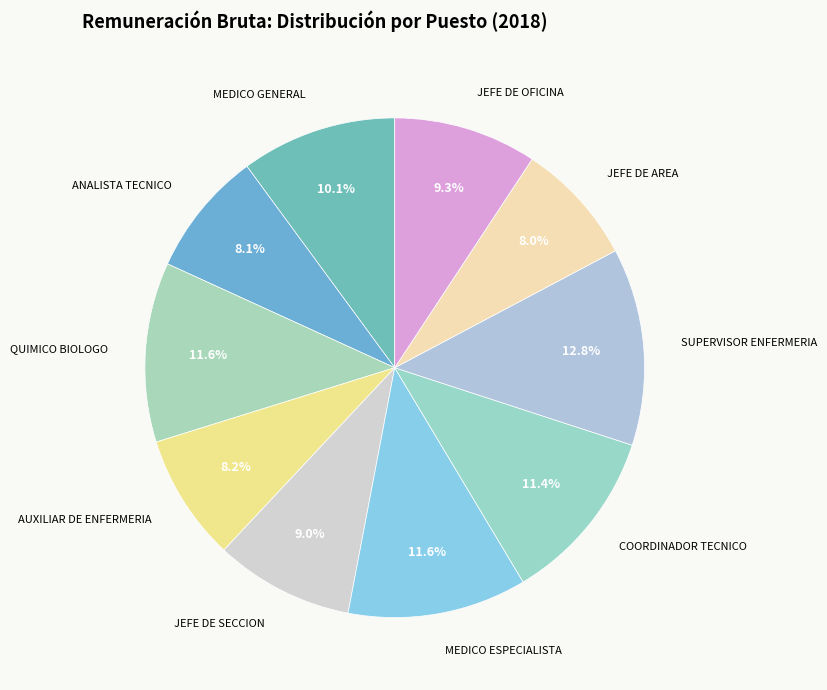

Count the number of slices in the pie.

10